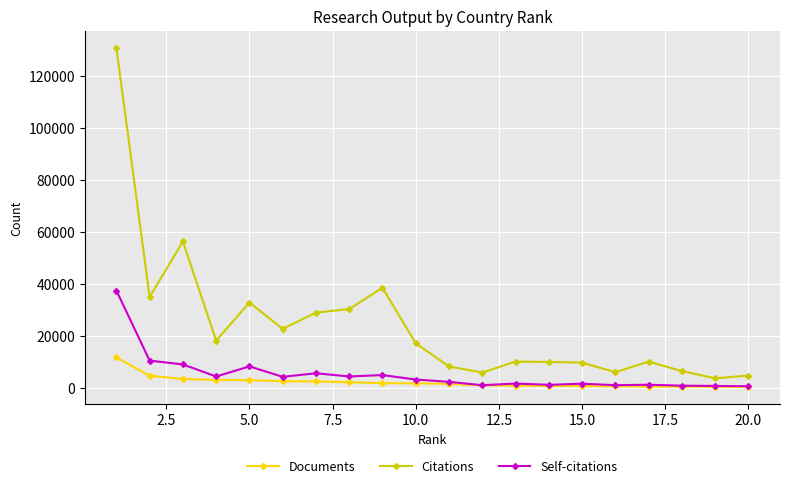

Which series has the largest total across all categories?

Citations